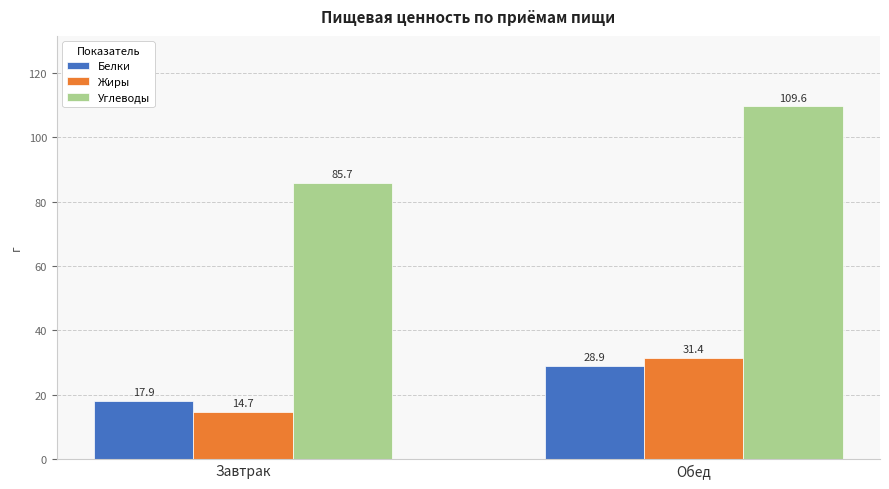

How many data points in Белки are above 28?

1